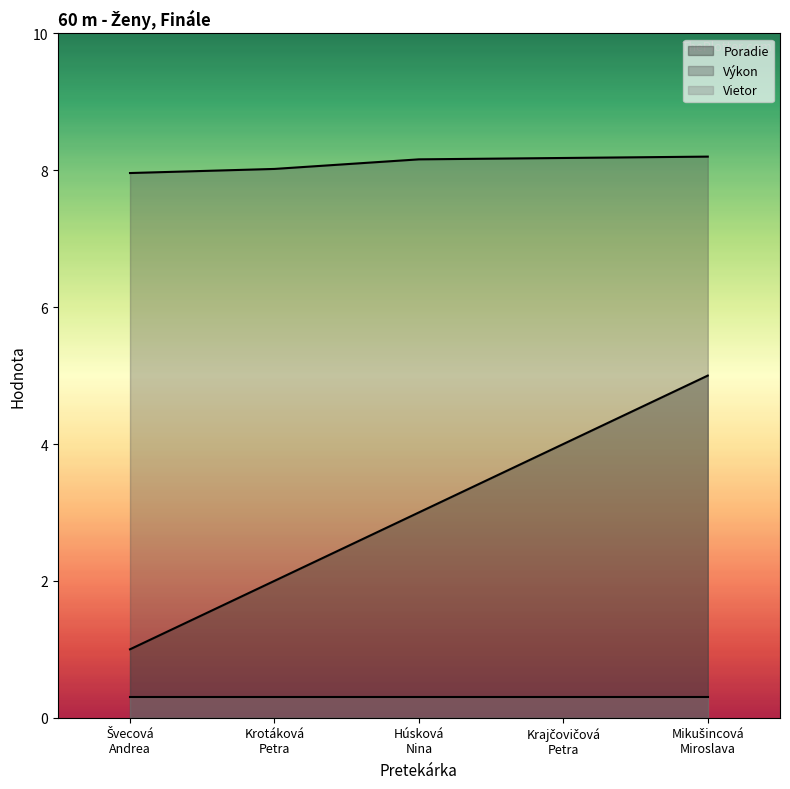

True or false: Poradie has more than 1 points higher than both neighbors.

False